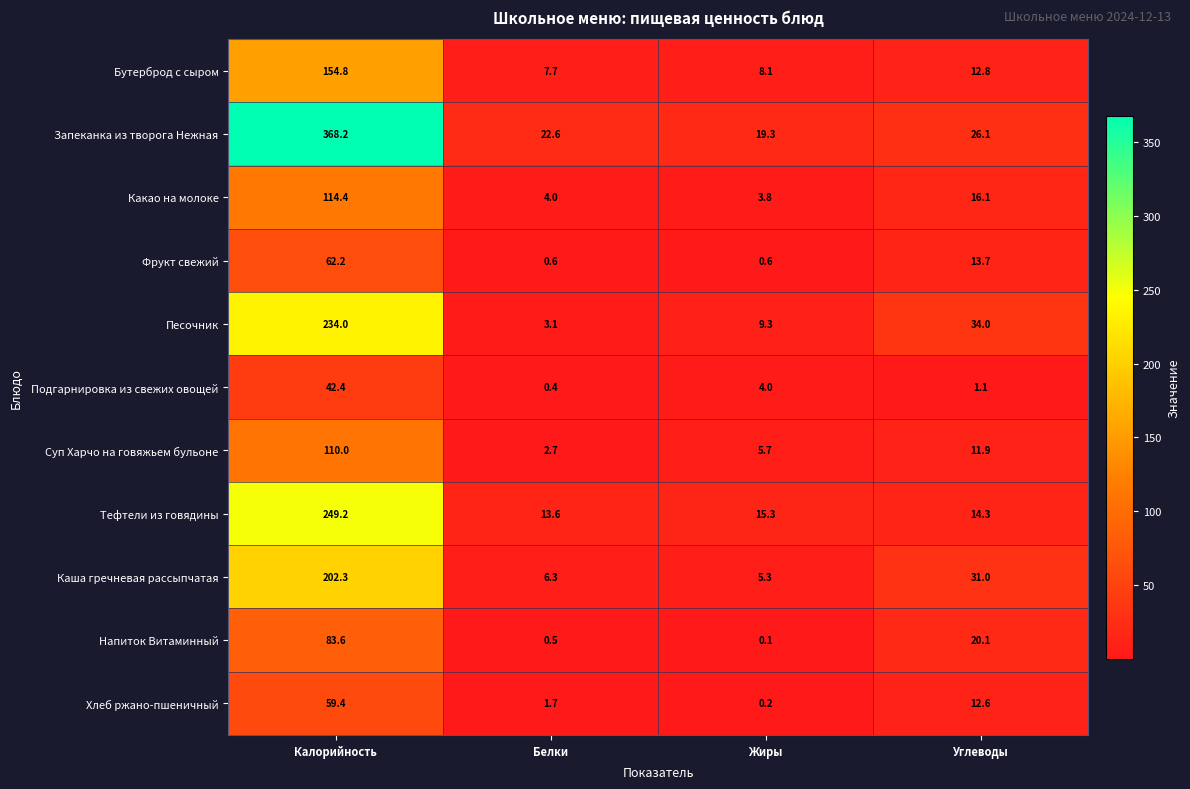

What is the difference between the second highest and second lowest values in the Фрукт свежий series?

13.1